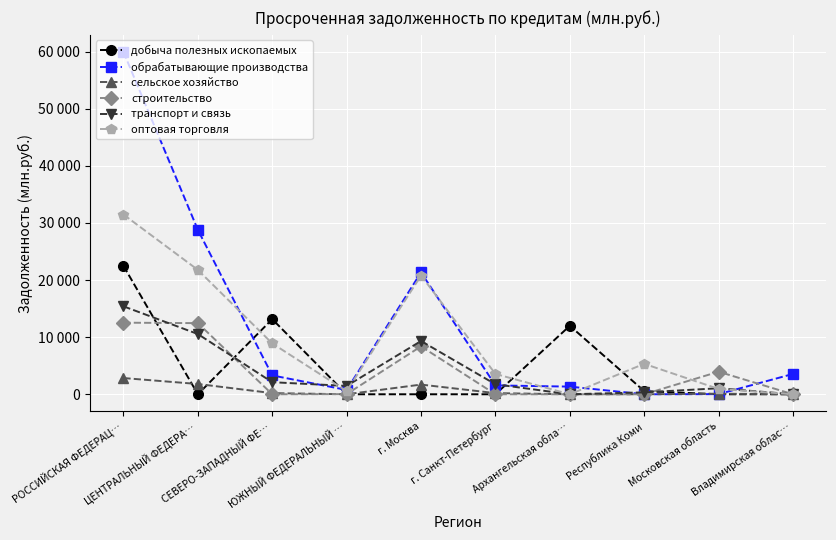

In транспорт и связь, how many points are lower than both neighbors (excluding endpoints)?

2